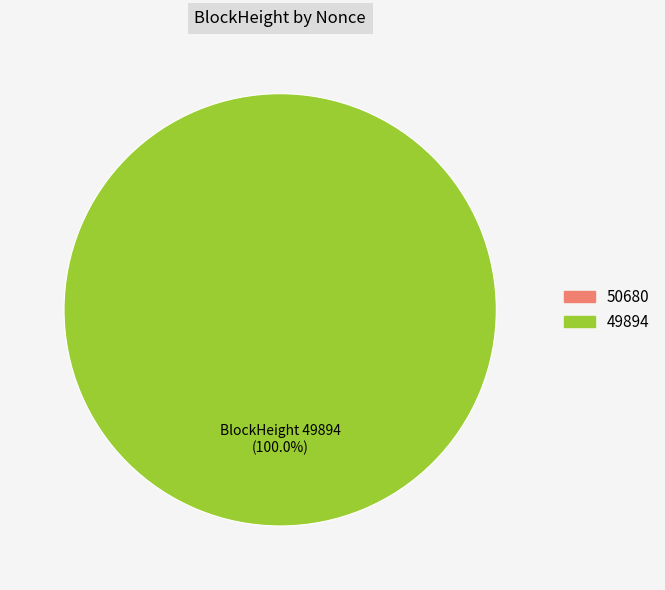

Is it true that 49894 is 100% of the pie?

True